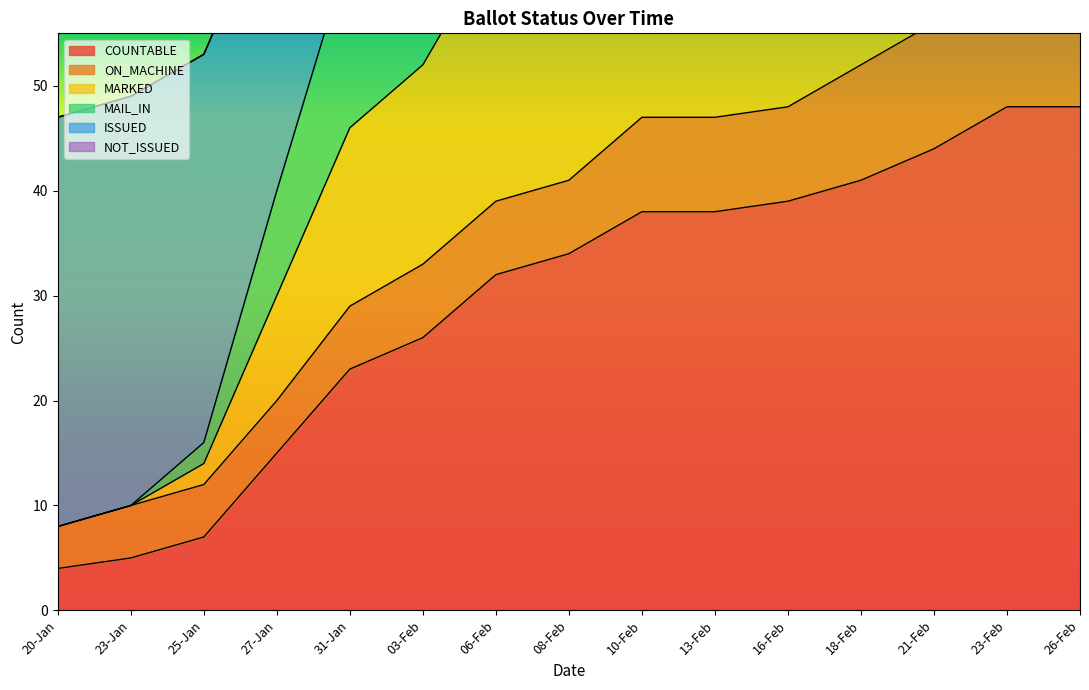

The value of COUNTABLE at 18-Feb is 41. True or false?

True